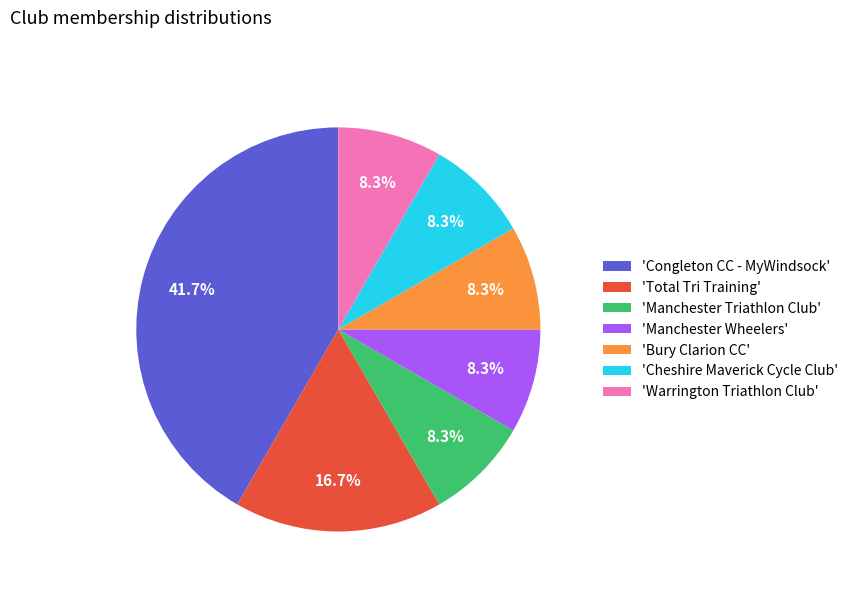

Which has a higher value, 'Congleton CC - MyWindsock' or 'Warrington Triathlon Club'?

'Congleton CC - MyWindsock'